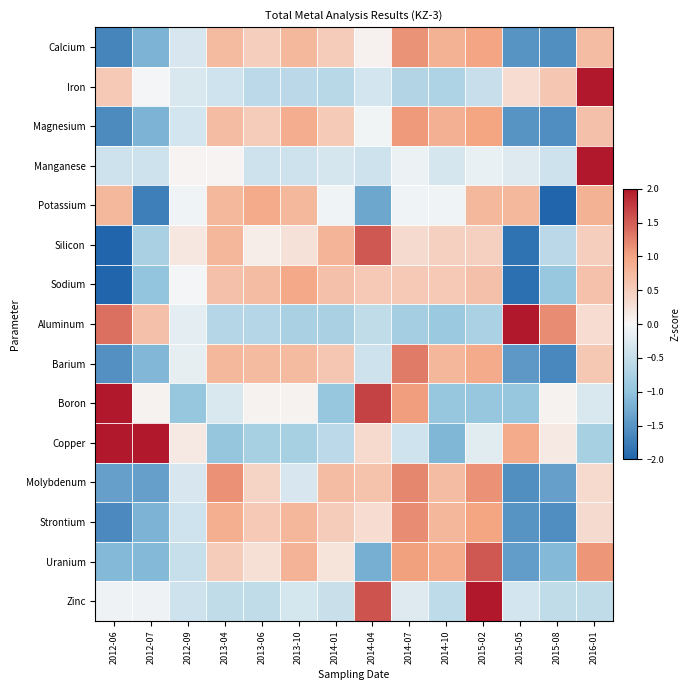

At which category is the sum across all series the highest?

2016-01